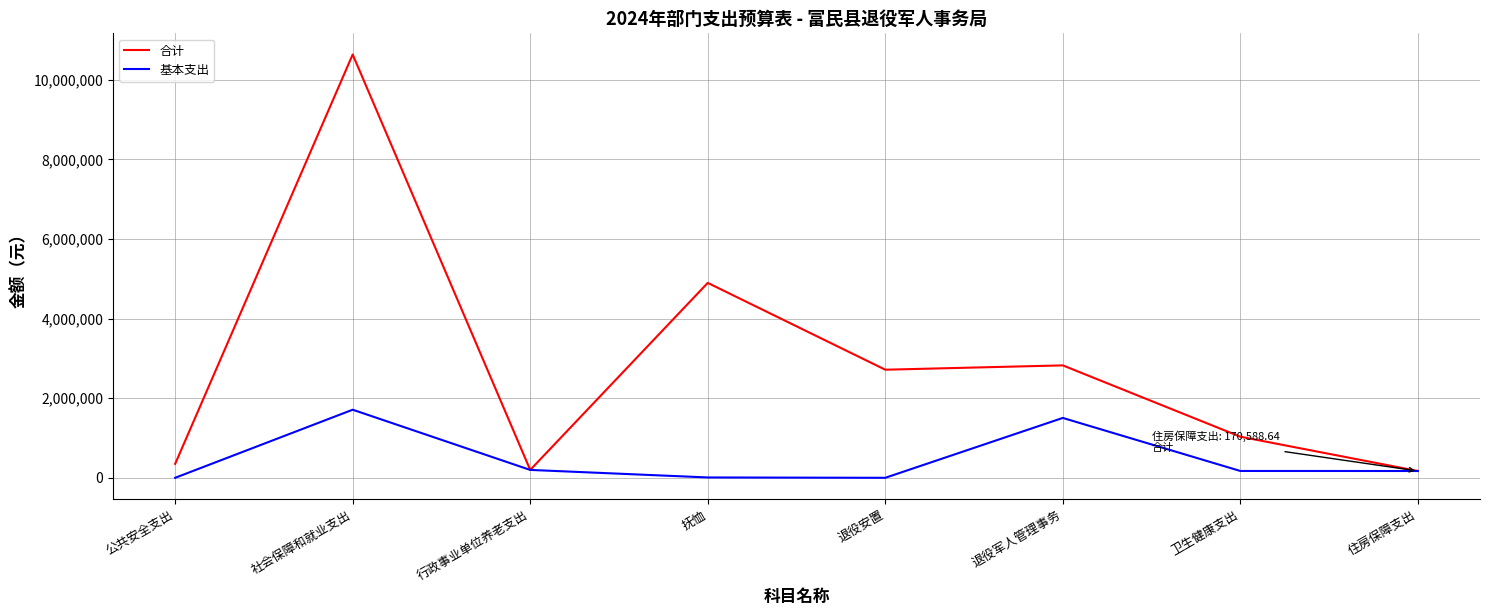

Rank the series at 抚恤 from lowest to highest value.

基本支出, 合计